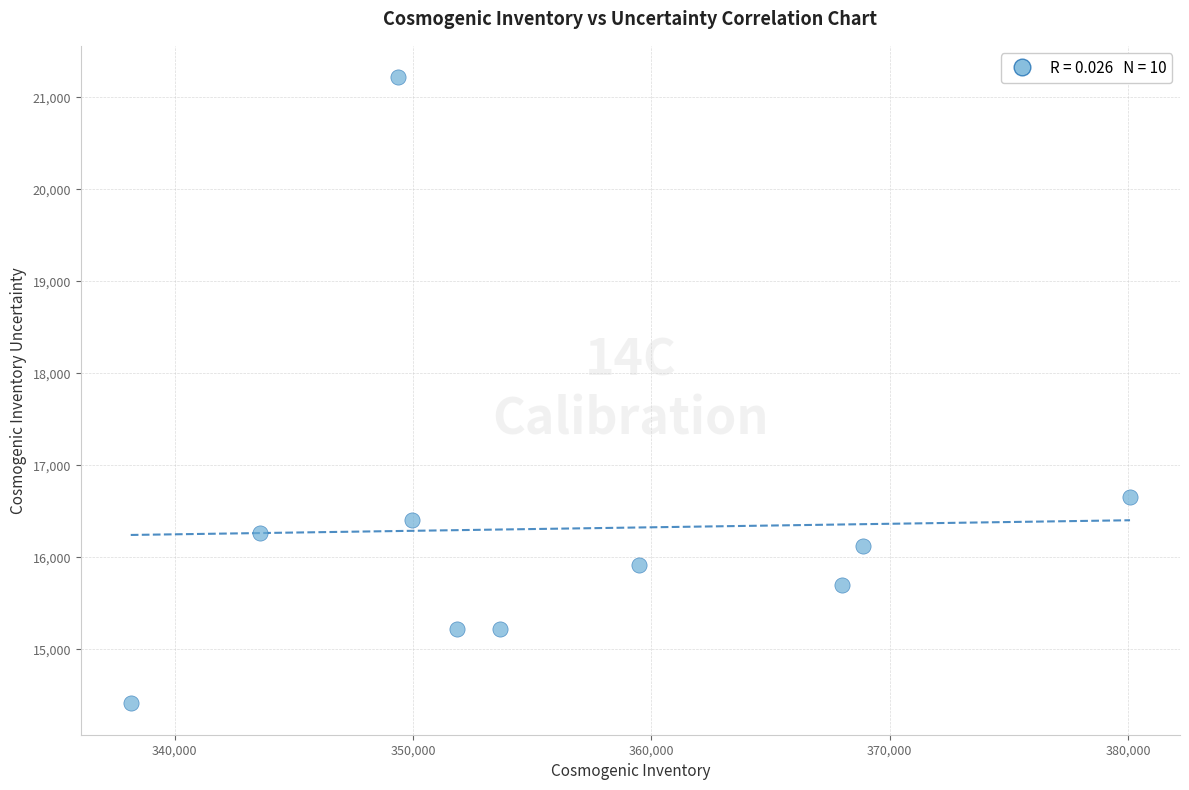

What is the average Y value?

16311